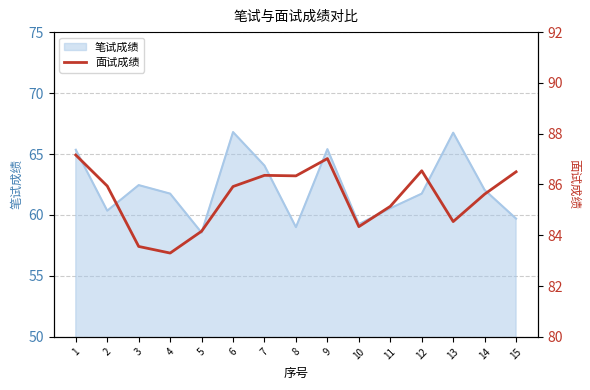

The 笔试成绩 series shows 60.5 at 11. True or false?

True